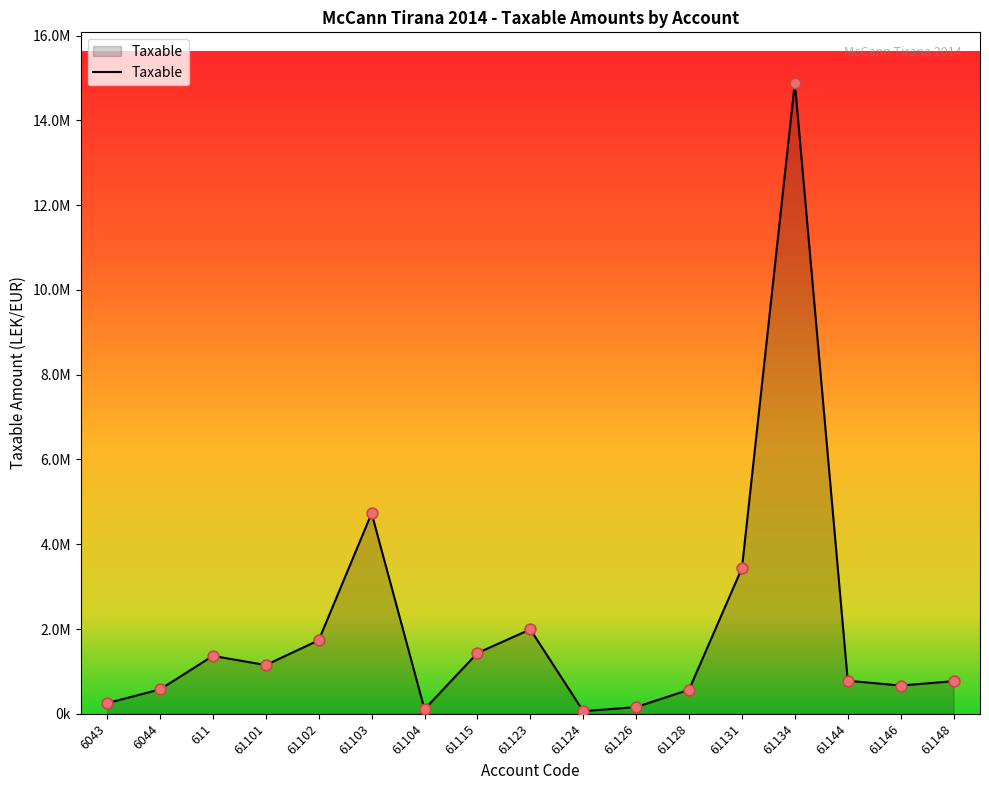

Which has a higher value, 61124 or 61134?

61134